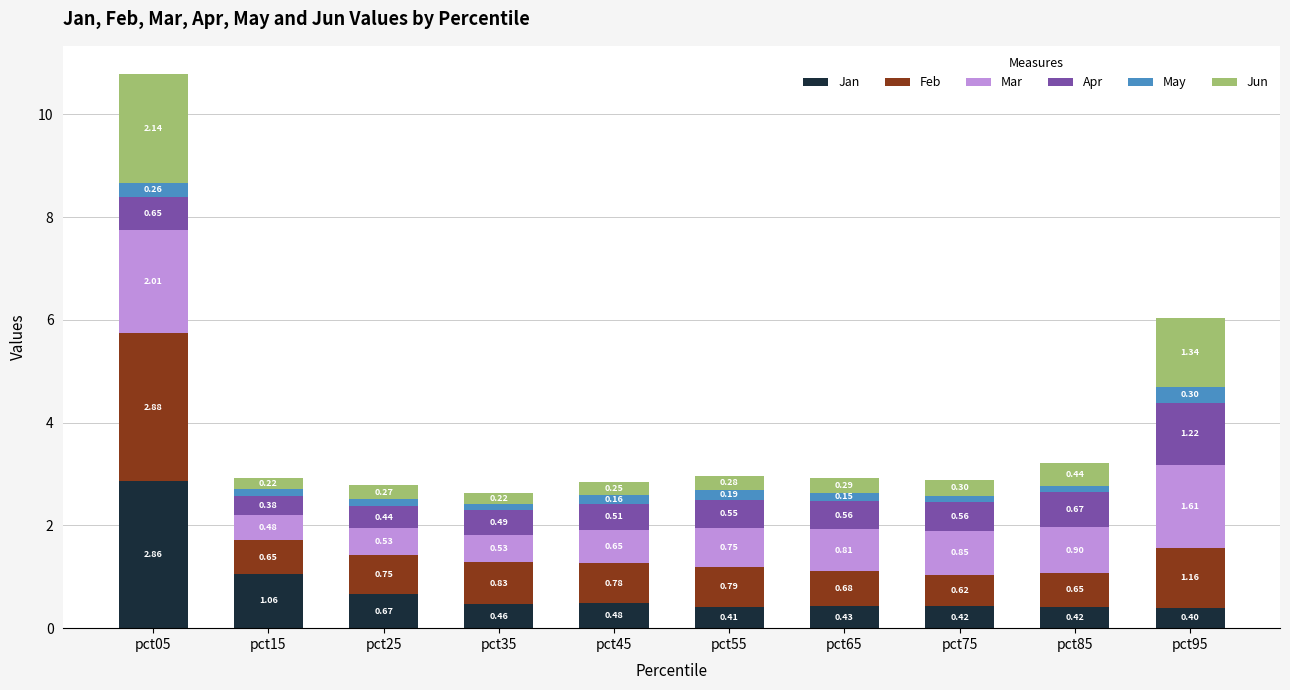

What is the sum of the Jan values at pct55 and pct05?

3.3